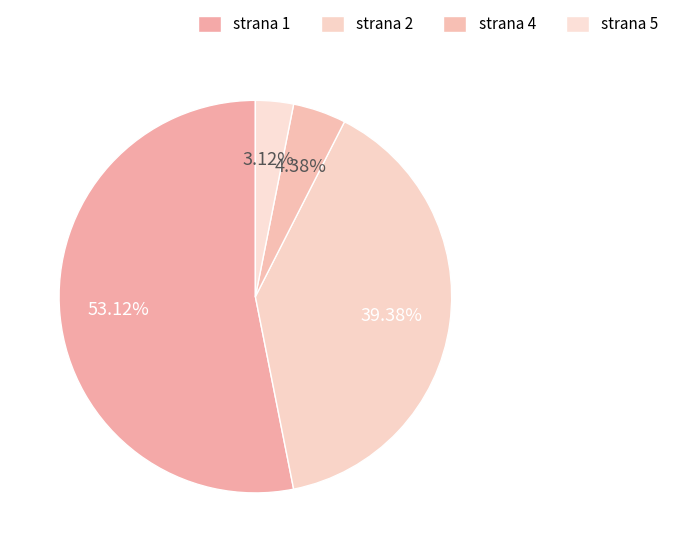

What percentage do strana 4 and strana 2 together represent?

43.8%